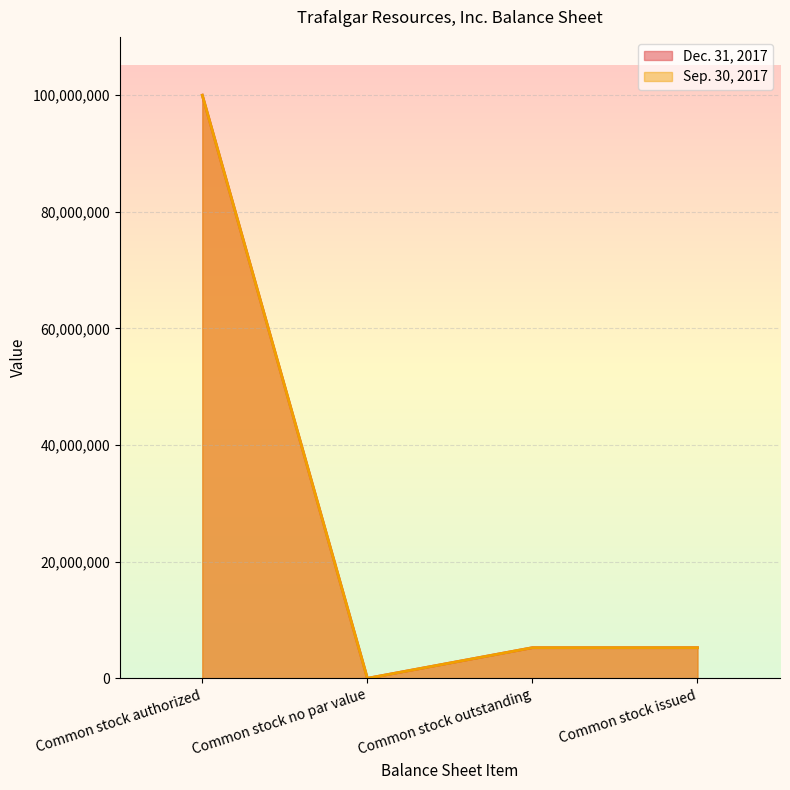

What is the value of the Sep. 30, 2017 point at the 4th from the left?

5251309